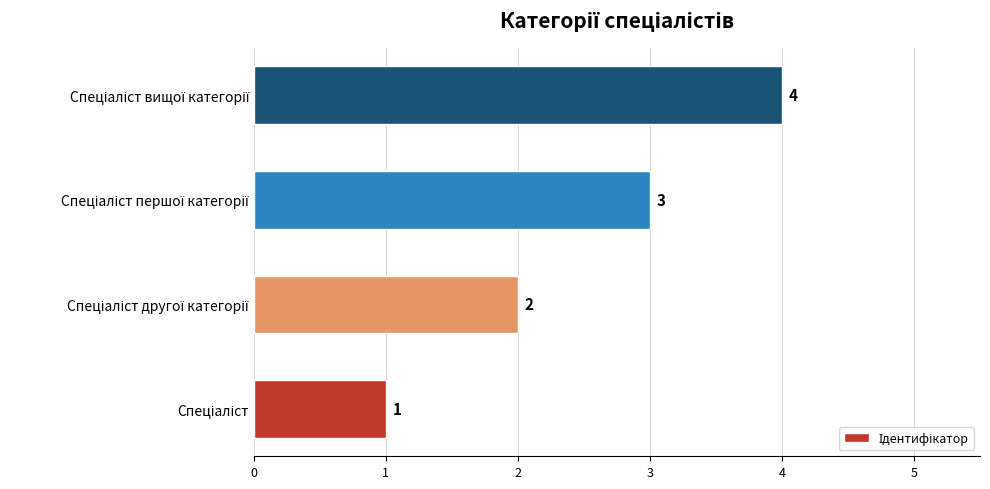

What is the greatest value displayed?

4